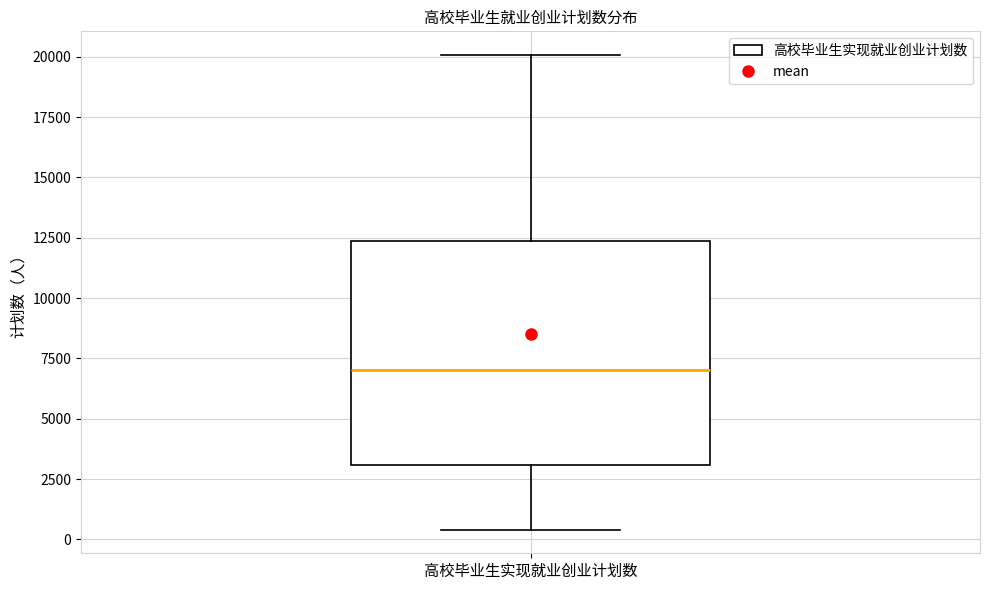

Read this box plot against the y-axis: the position of the median line, the range covered by the box, and the ends of both whiskers. The values are not printed on the chart, so give them approximately, as read against the axis.

median 7000, box 3000 to 12500, whiskers 500 to 20000